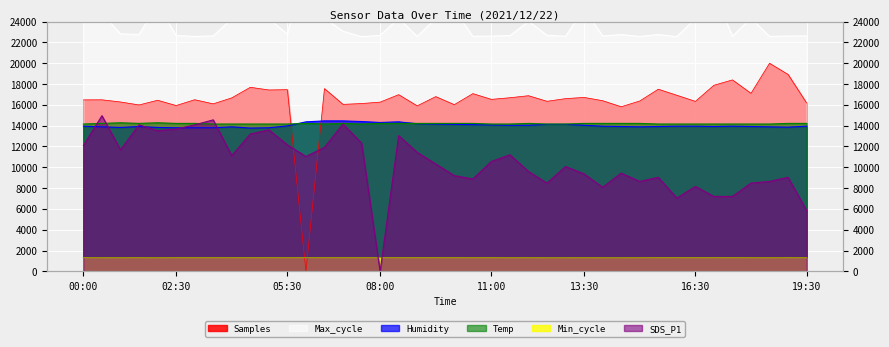

At which label does Humidity first exceed 13950?

05:30